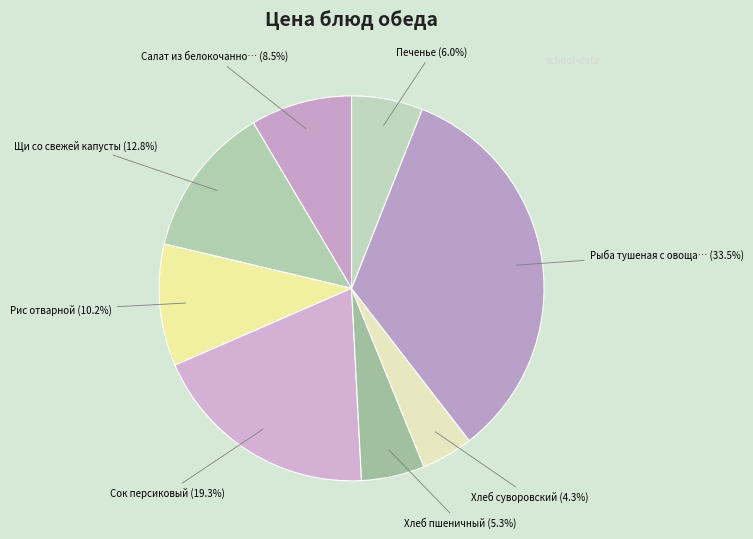

What is the largest slice in the pie chart?

Рыба тушеная с овощами в том .соусе